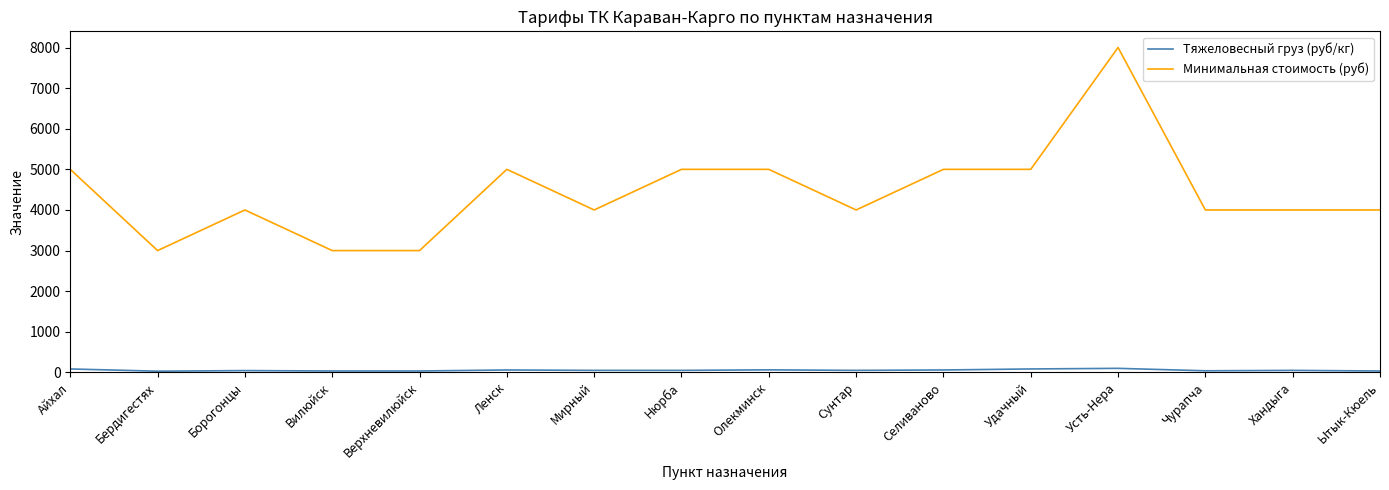

What is the greatest value displayed?

8000